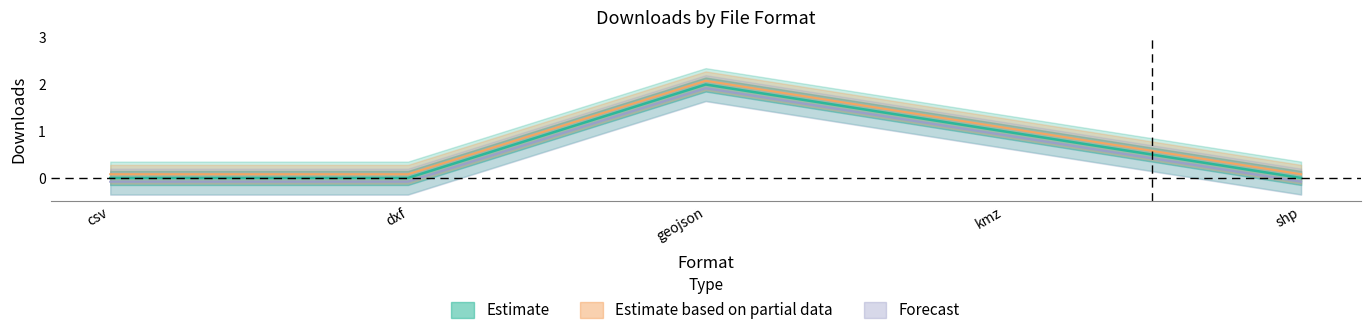

What is the difference between the maximum and second lowest values?

2